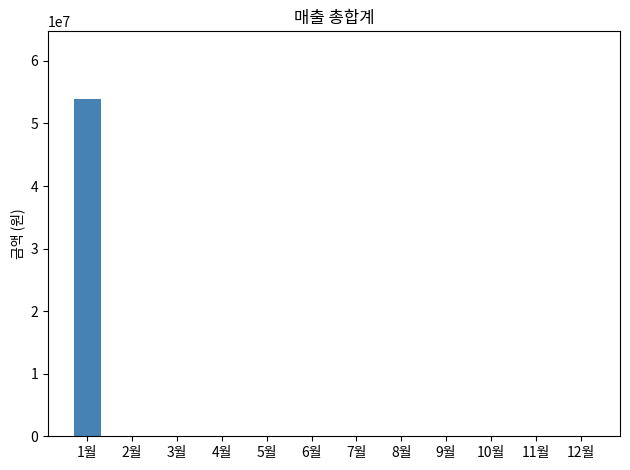

Is it true that the value at 12월 is 0?

True